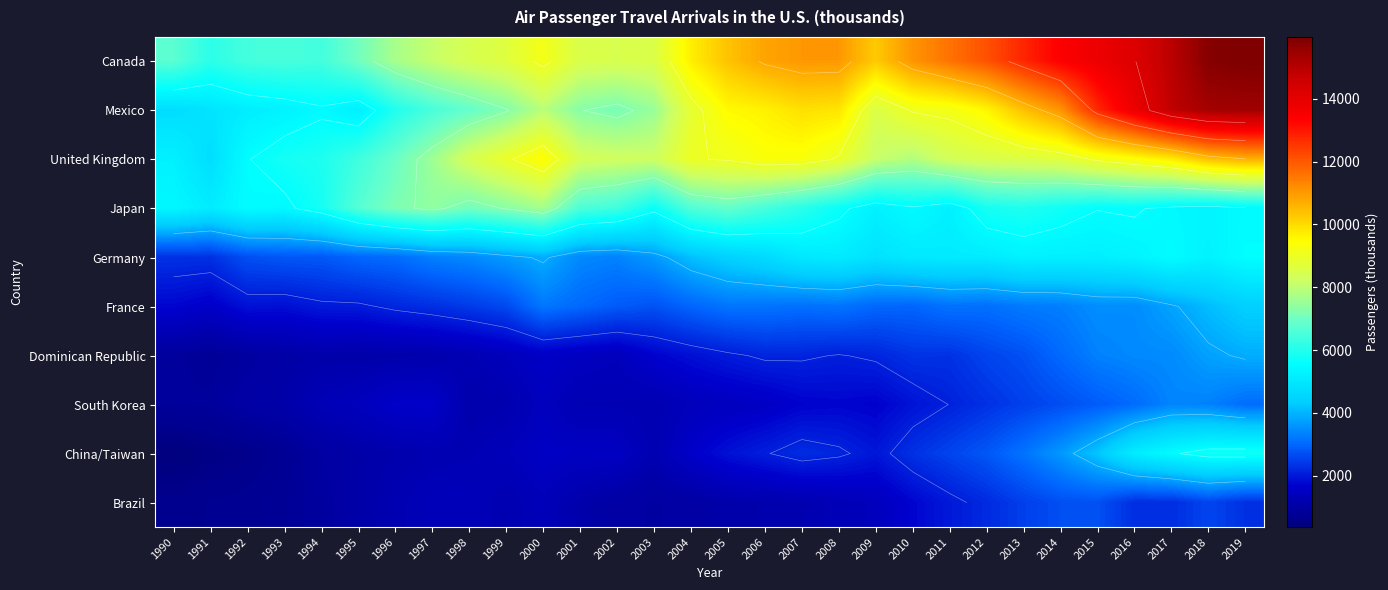

Is the value of South Korea at 1991 greater than the value of Canada at 2014?

No